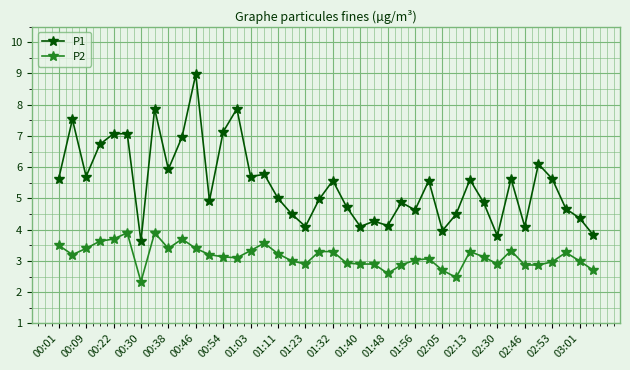

Which series has the widest spread of values?

P1